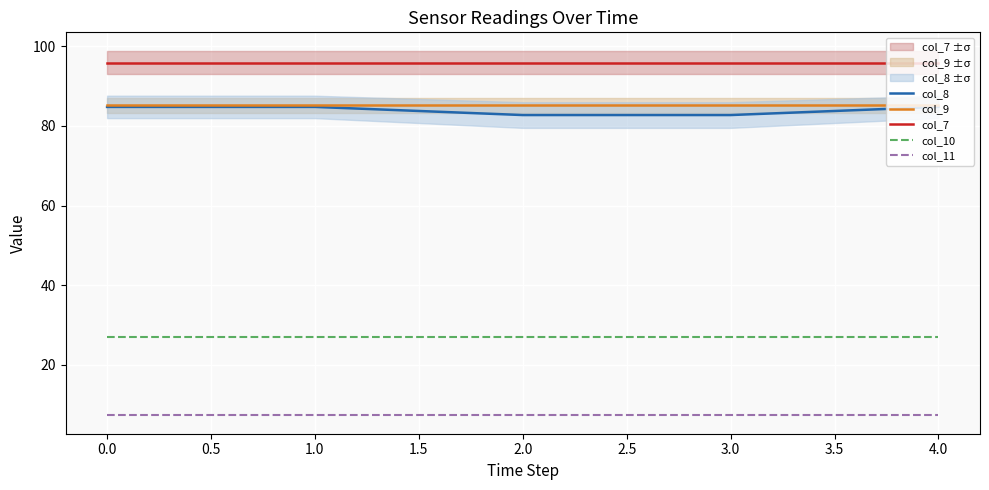

True or false: col_11 and col_8 intersect in this chart.

False